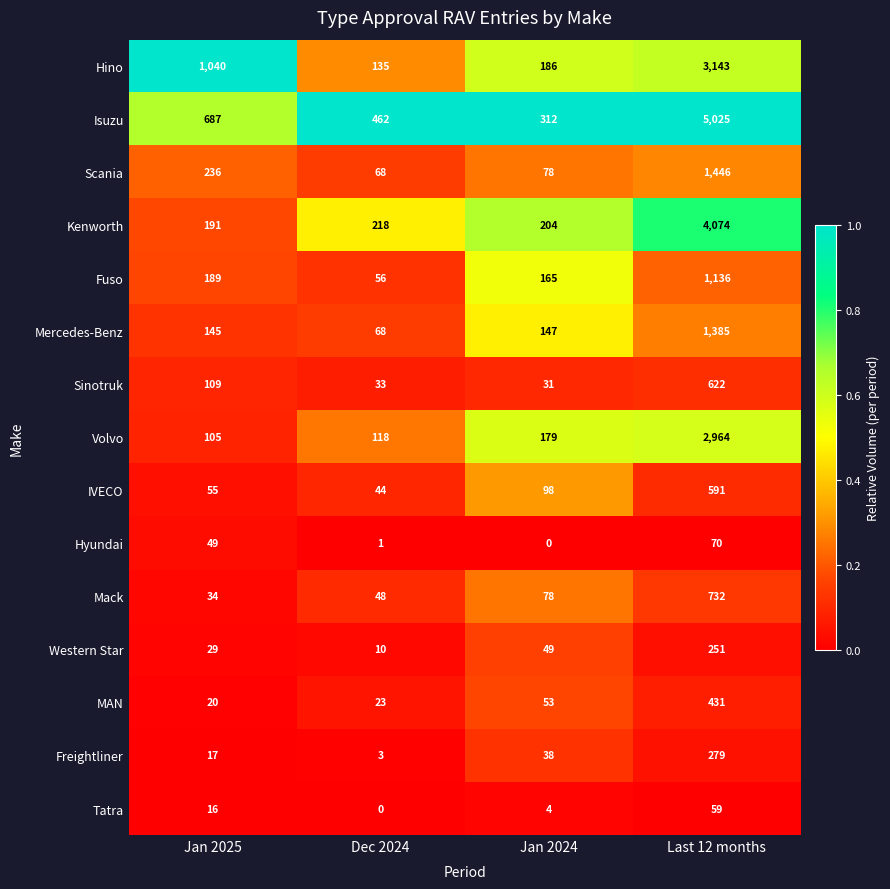

Which series has the widest spread of values?

Isuzu